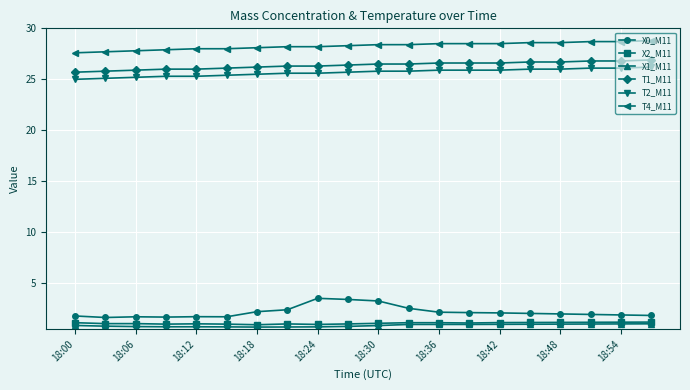

What is the value of the X0_M11 point at the 7th from the left?

2.2